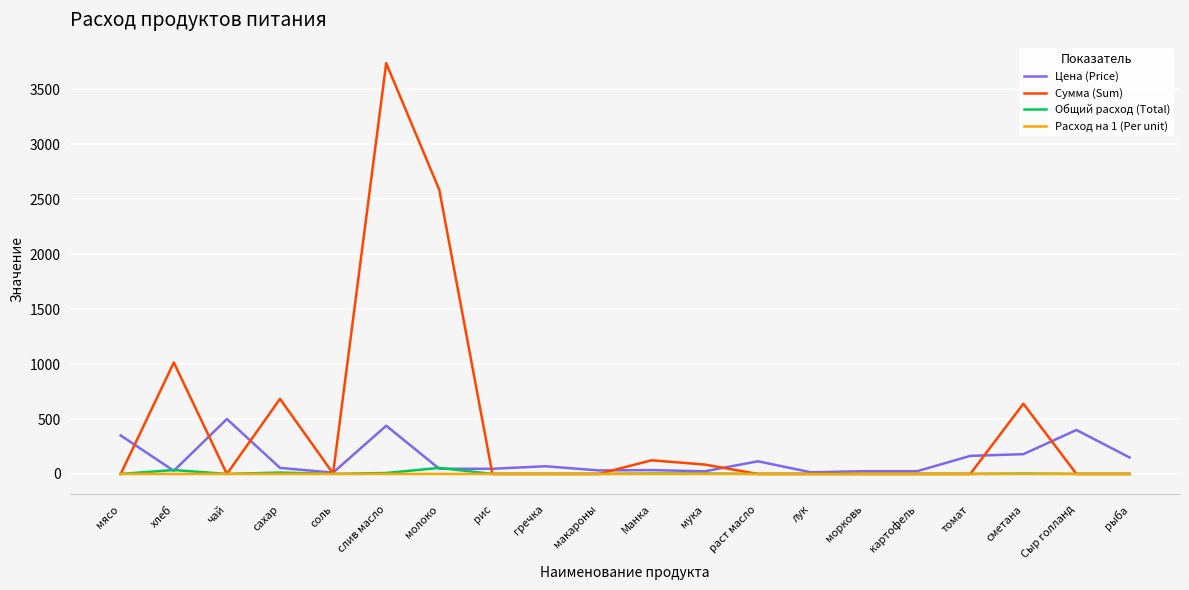

What is the sum of the Цена (Price) values at хлеб and мука?

52.6